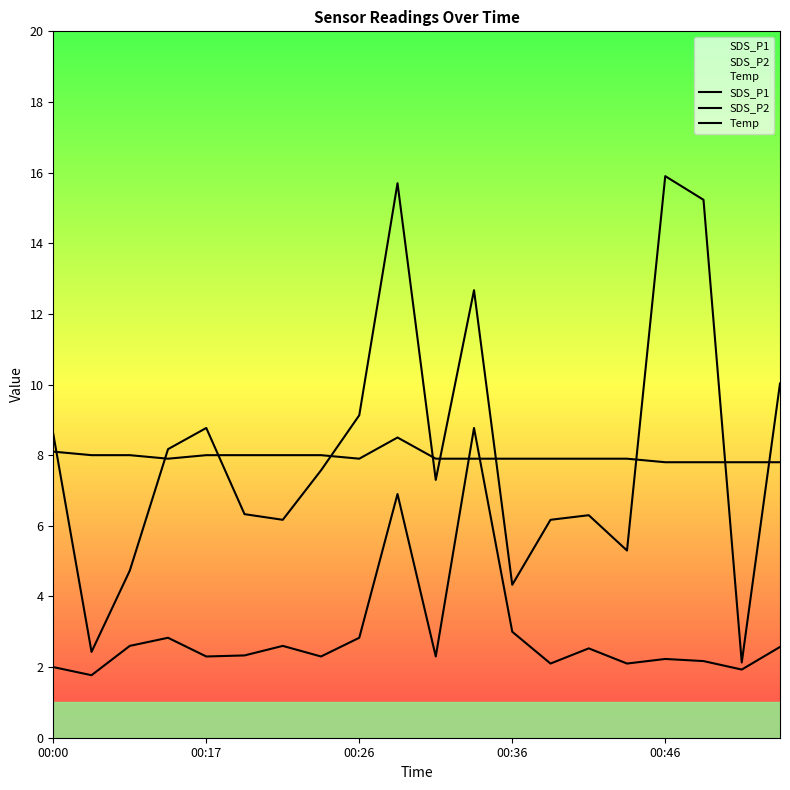

Reading right to left, what are all the values shown in this chart?

SDS_P1: 10.0	2.1	15.2	15.9	5.3	6.3	6.2	4.3	12.7	7.3	15.7	9.1	7.6	6.2	6.3	8.8	8.2	4.7	2.4	8.6
SDS_P2: 2.6	1.9	2.2	2.2	2.1	2.5	2.1	3.0	8.8	2.3	6.9	2.8	2.3	2.6	2.3	2.3	2.8	2.6	1.8	2.0
Temp: 7.8	7.8	7.8	7.8	7.9	7.9	7.9	7.9	7.9	7.9	8.5	7.9	8.0	8.0	8.0	8.0	7.9	8.0	8.0	8.1